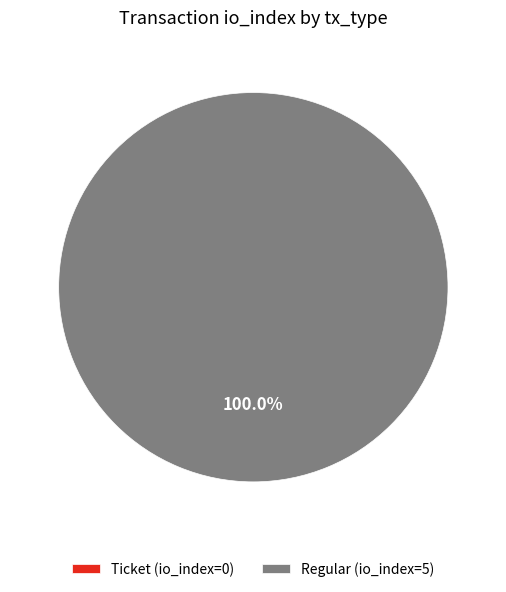

The Ticket slice represents 0% of the pie. True or false?

True